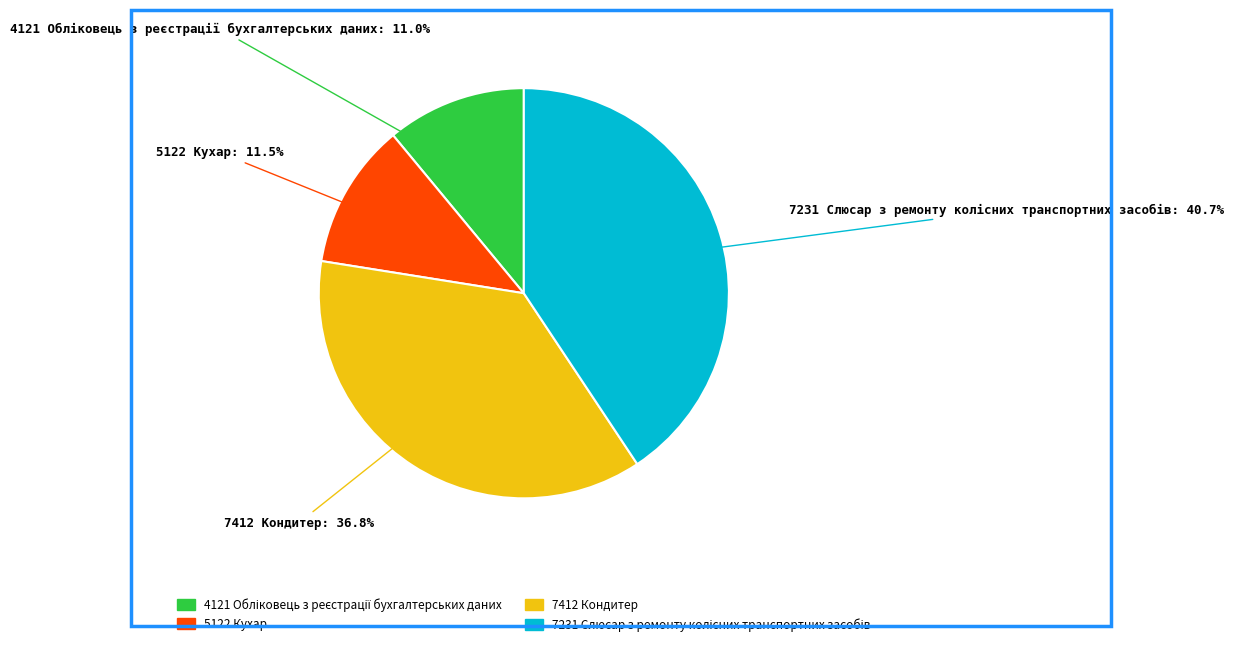

Count the number of slices in the pie.

4